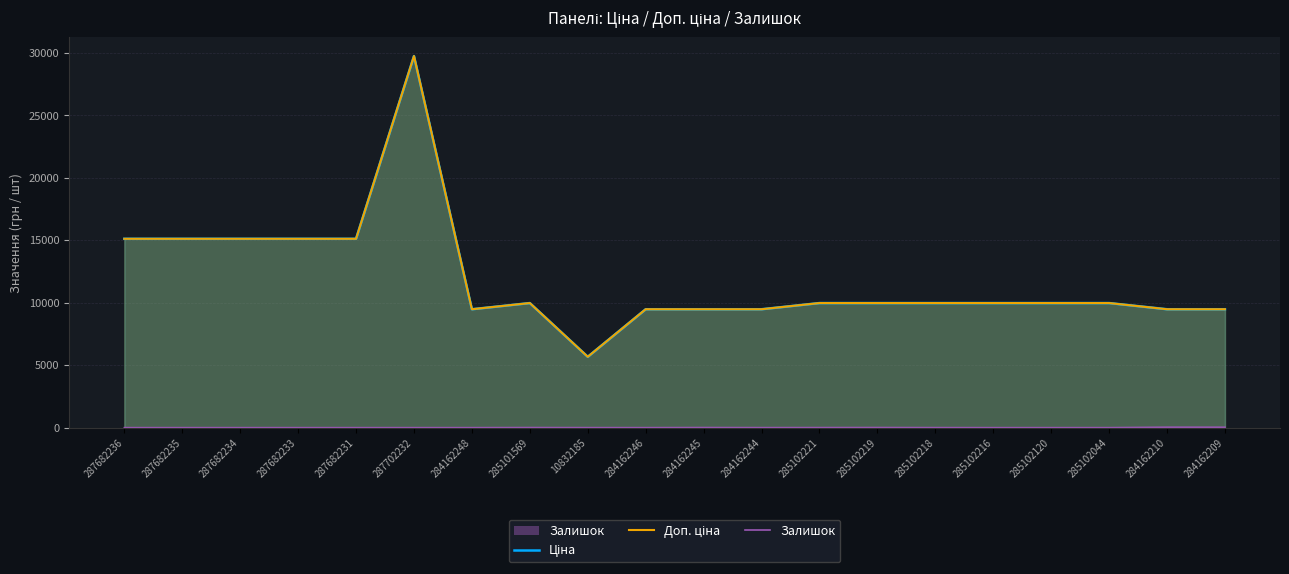

True or false: Залишок and Доп. ціна cross at least once.

False